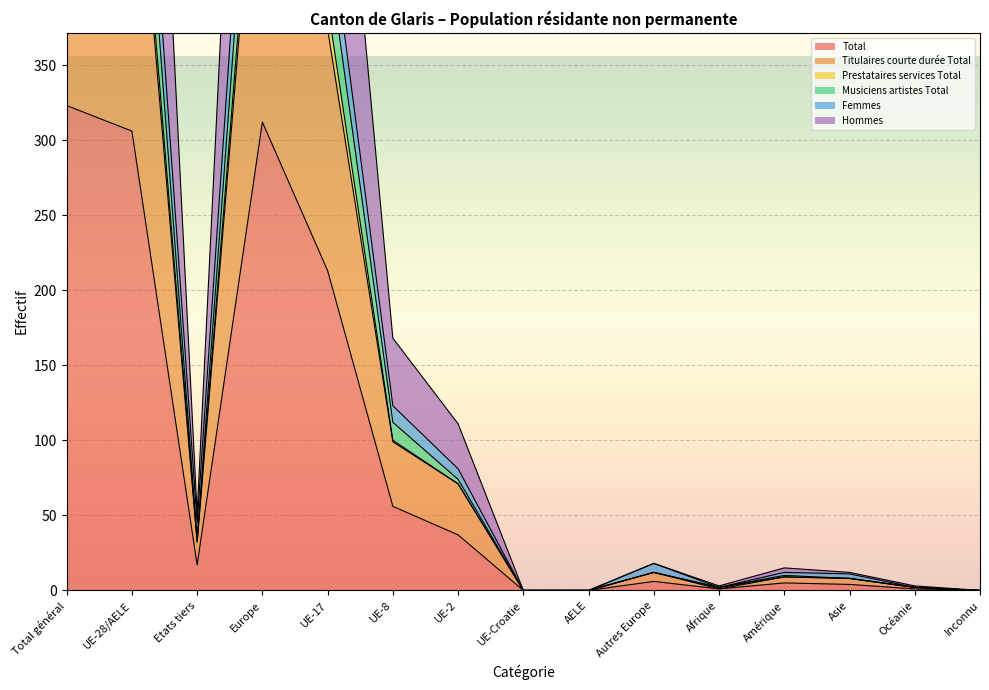

At which label does Titulaires courte durée Total reach its peak?

Total général